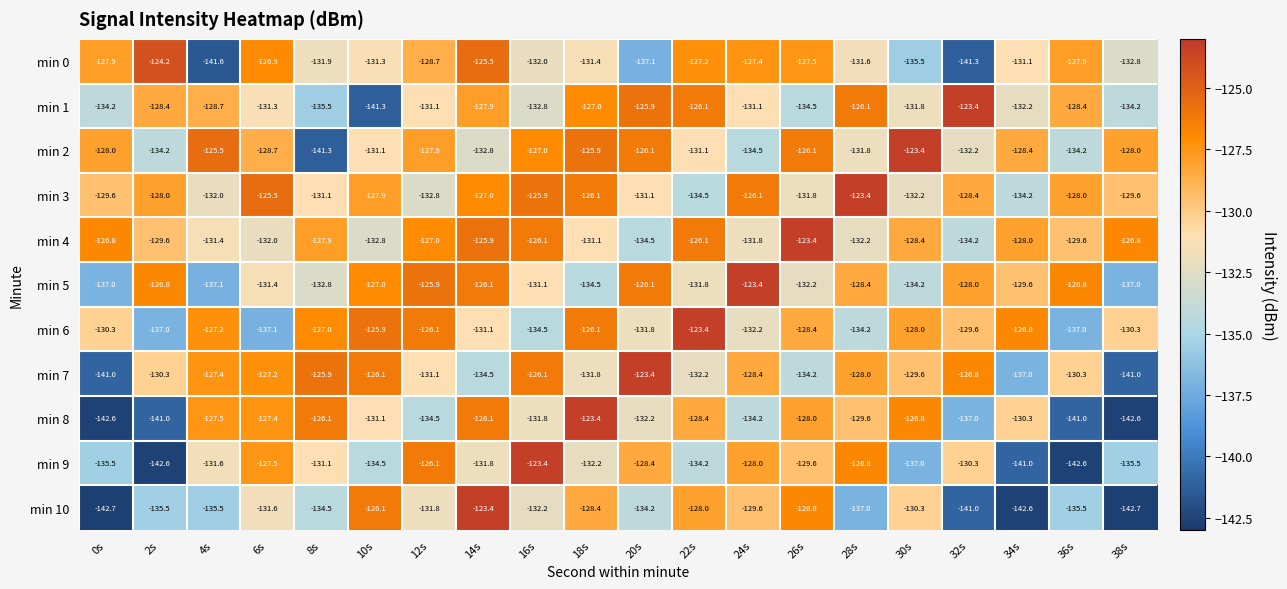

At which category is the sum across all series the highest?

14s